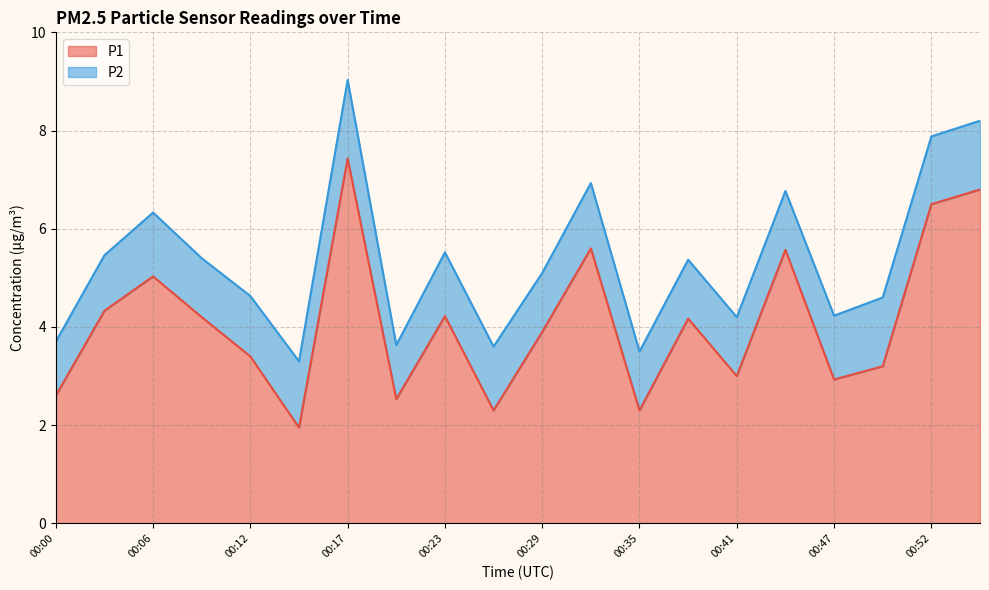

True or false: the data shows 3.8 at 00:17.

False